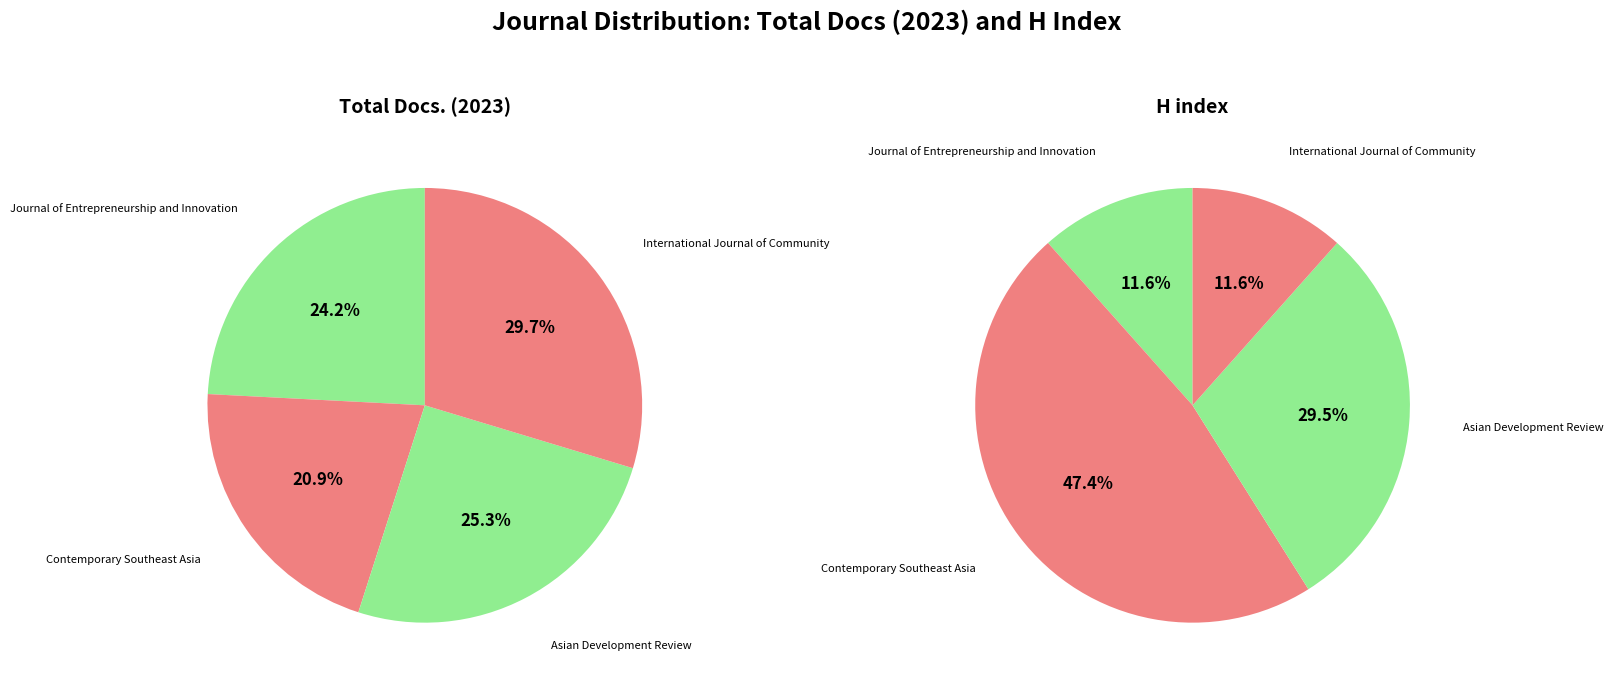

Which slice is the smallest?

Journal of Entrepreneurship and Innovation